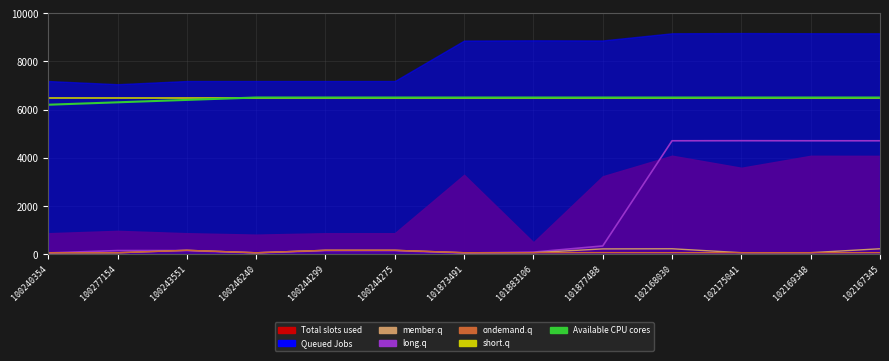

The short.q series shows 6500.0 at 100246240. True or false?

True